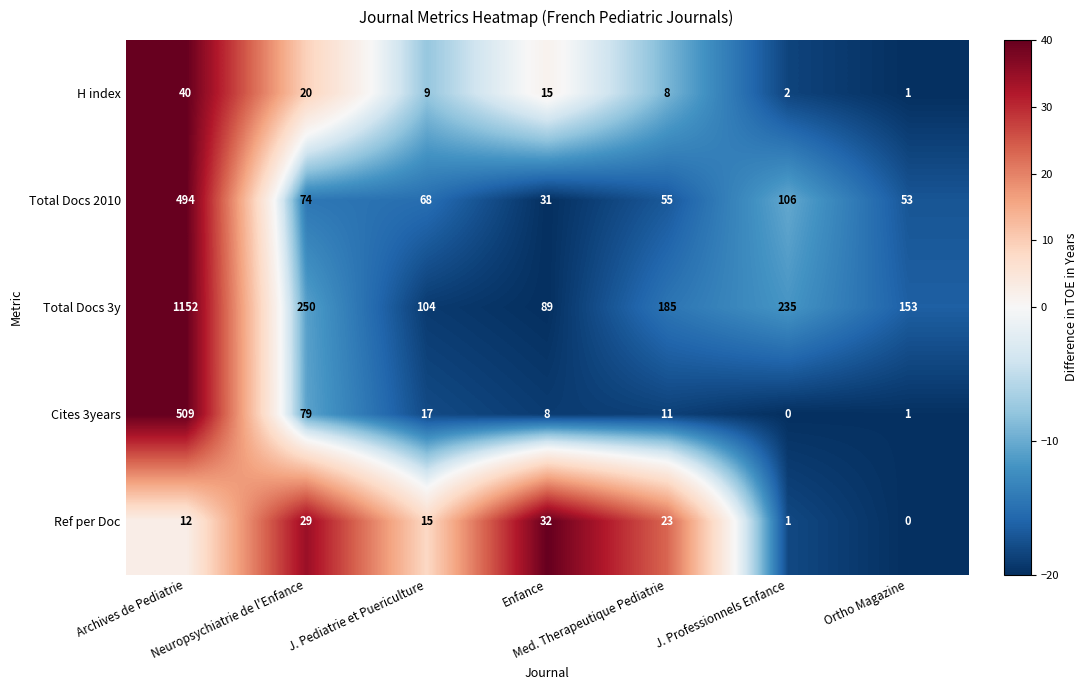

List the series in order of their peak value, highest first.

Total Docs 3y, Cites 3years, Total Docs 2010, H index, Ref per Doc